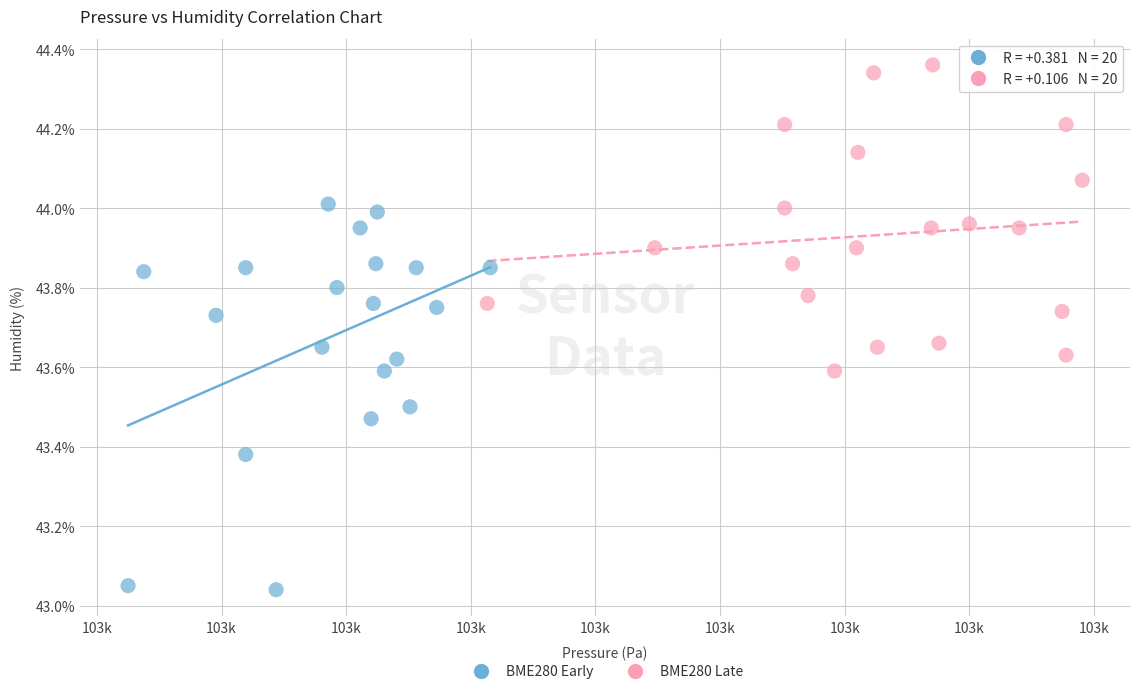

Which series reaches the maximum Y coordinate?

BME280 Late